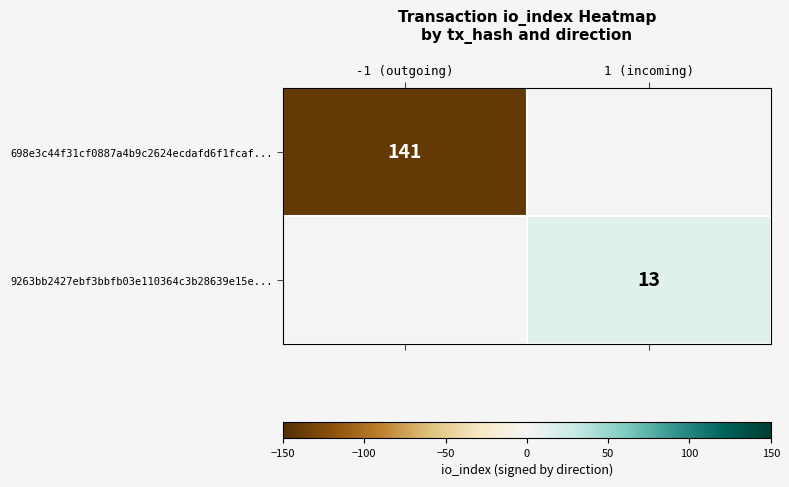

True or false: 9263bb2427ebf3bbfb03e110364c3b28639e15e... has a value of 13 at 1 (incoming).

True